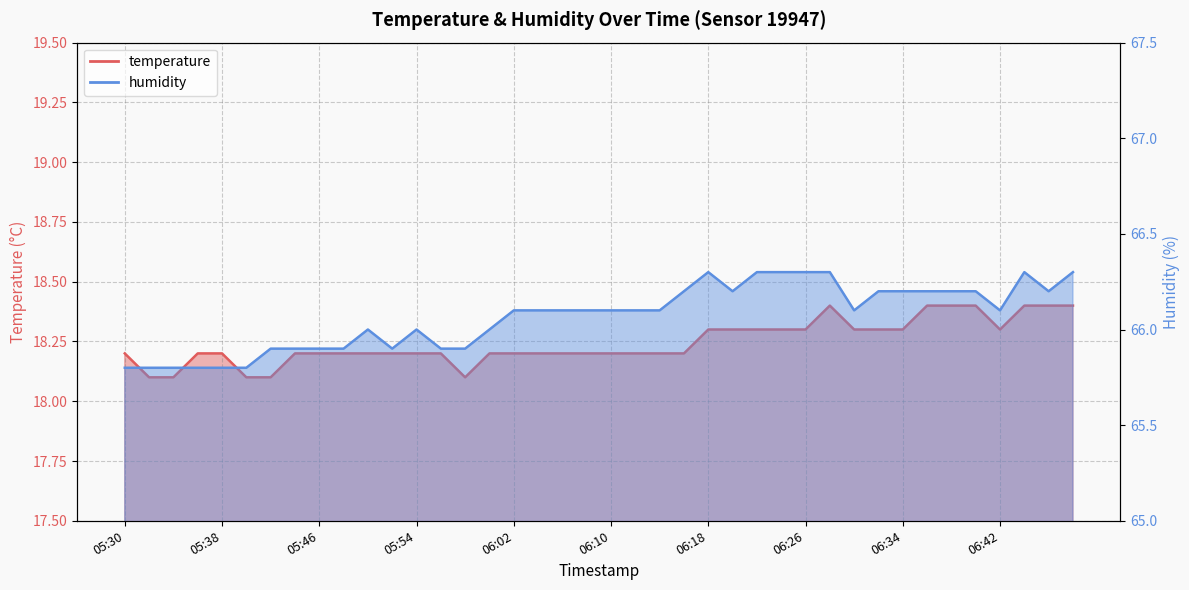

In humidity, how many points are lower than both neighbors (excluding endpoints)?

5